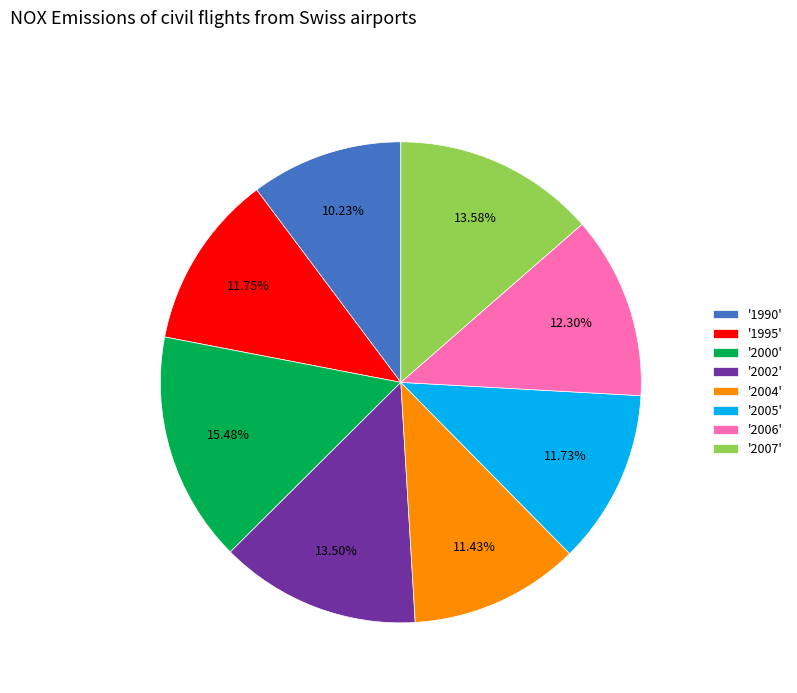

Between '2007' and '1995', which is larger?

'2007'